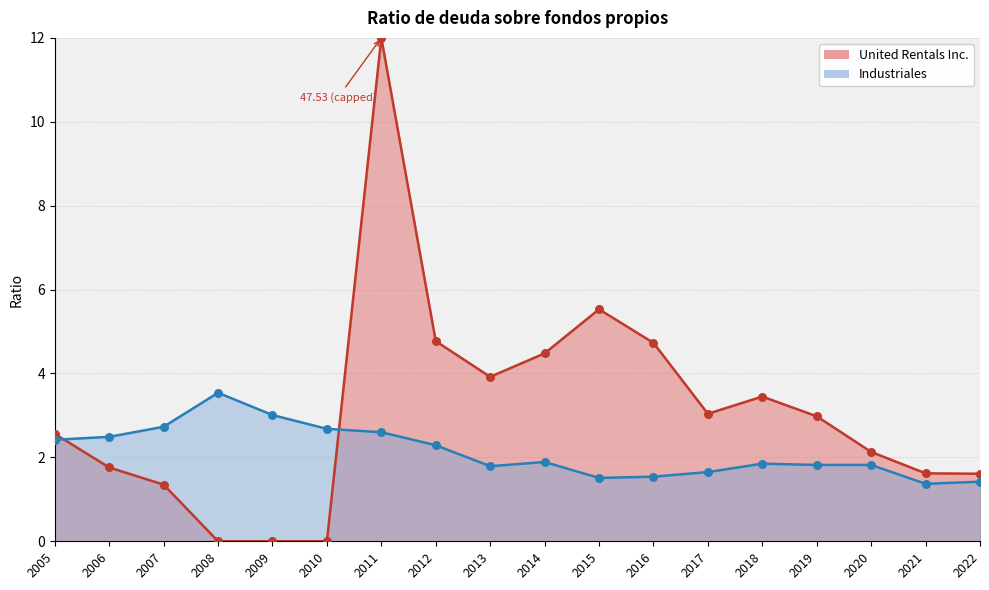

Which series has the largest Y range (max minus min)?

United Rentals Inc. line